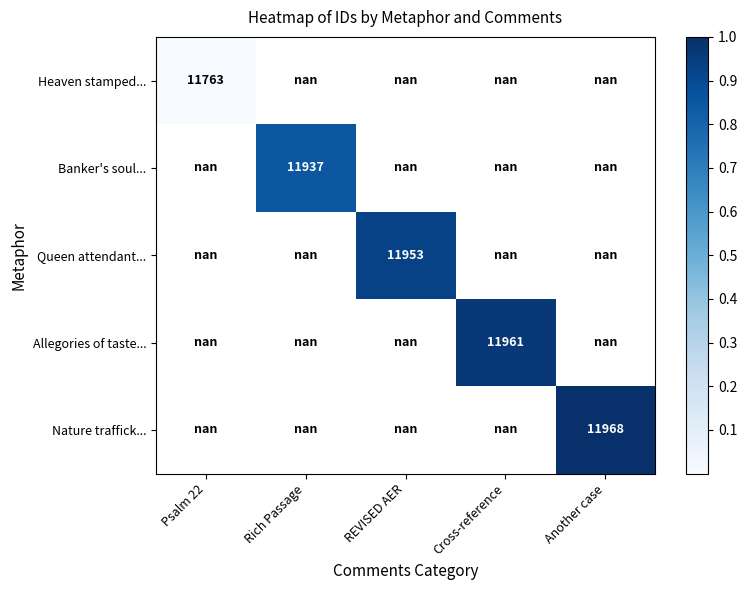

Between Cross-reference and Psalm 22, which is larger?

Psalm 22